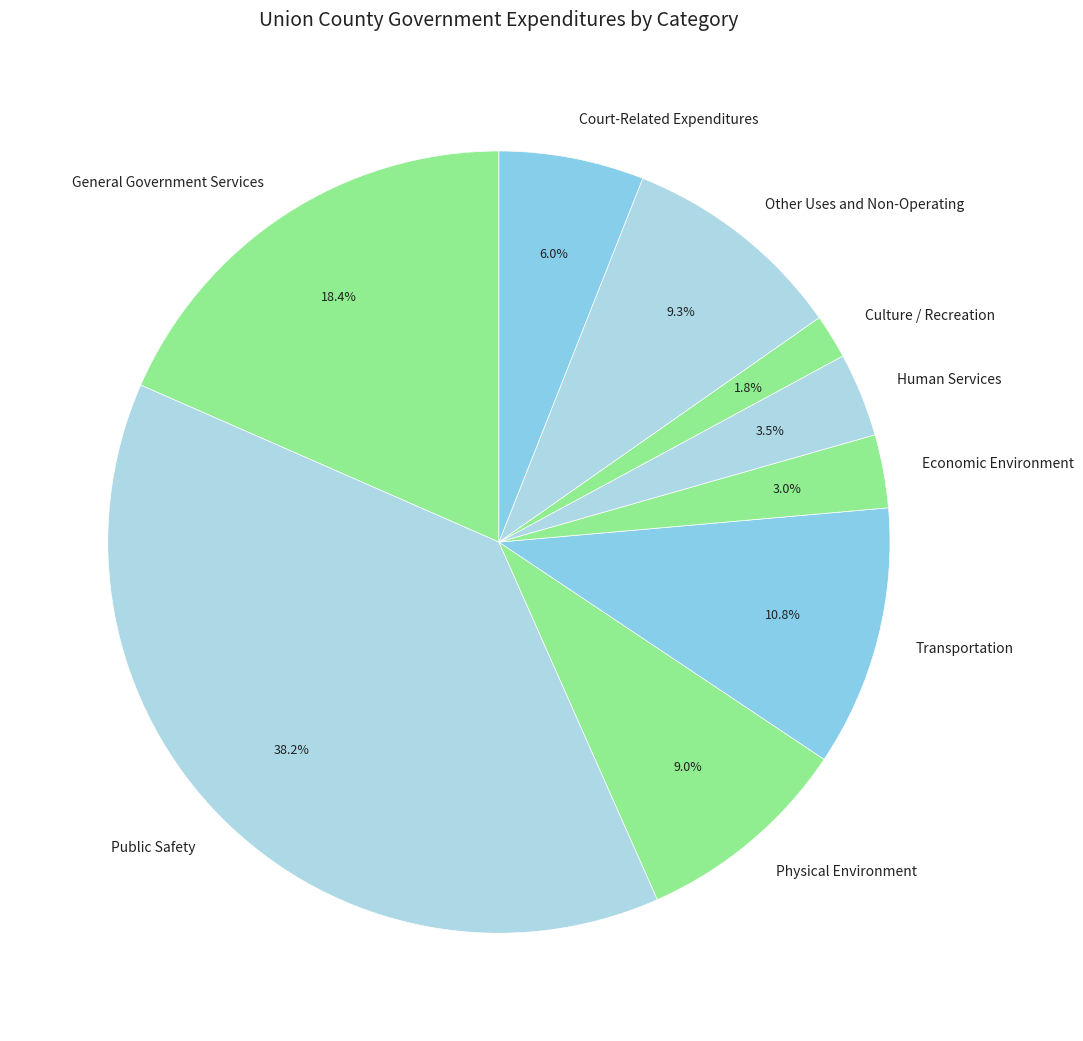

Is there a majority slice in this chart?

No